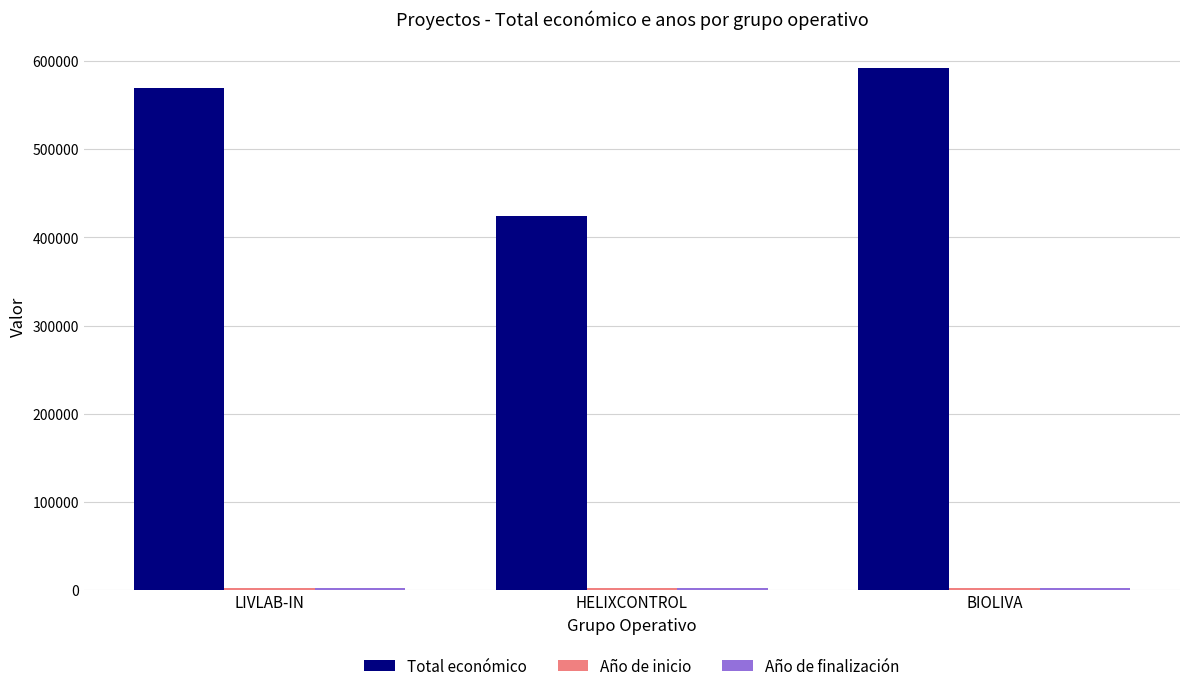

At which category is the sum across all series the highest?

BIOLIVA